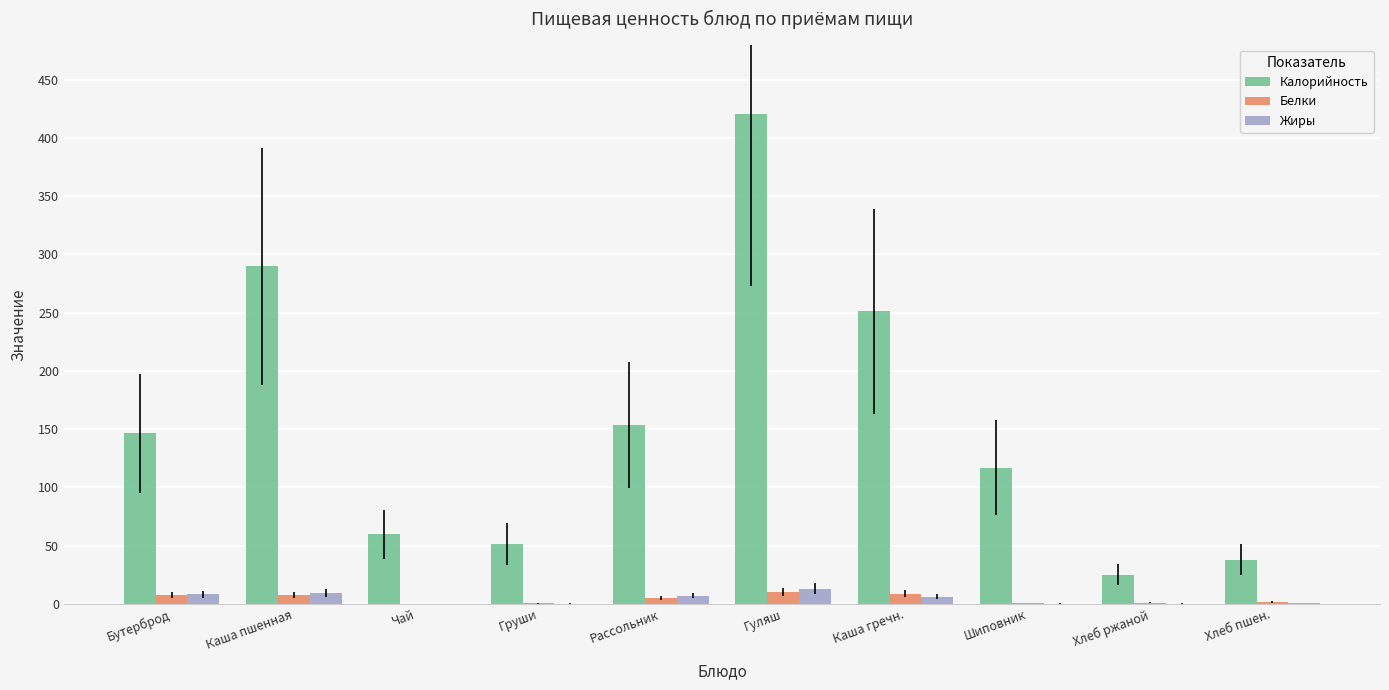

At which category is the sum across all series the highest?

Гуляш